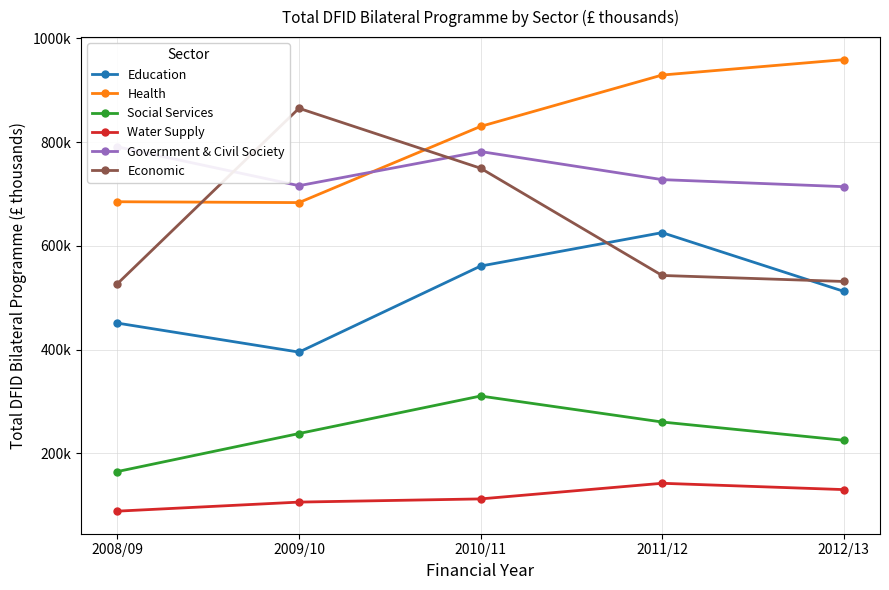

What is the average value of the Government & Civil Society series?

745970.3